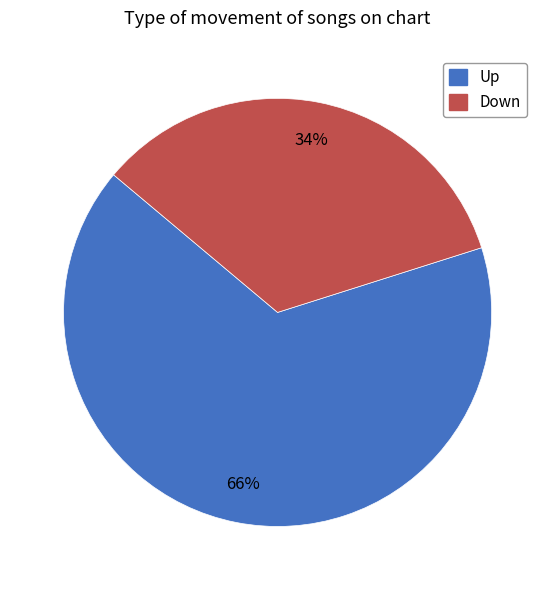

Which category accounts for the majority?

Up